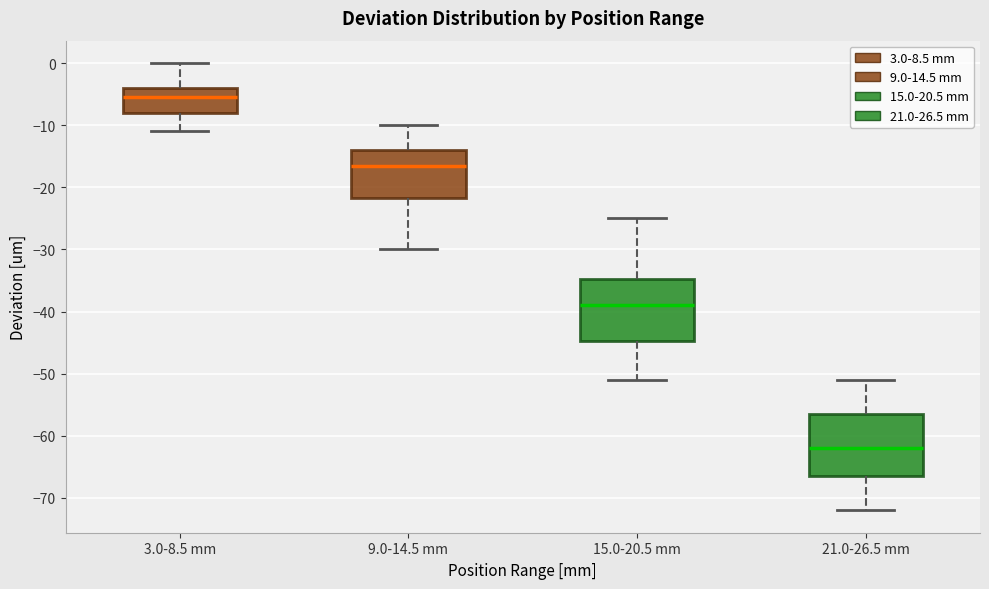

Reading left to right, transcribe this box plot: for each box, give where its median line is, the range the box spans, and where its two whiskers end, as read against the y-axis. The values are not printed on the chart, so give them approximately, as read against the axis.

3.0-8.5 mm: median -5, box -8 to -4, whiskers -11 to 0
9.0-14.5 mm: median -16, box -22 to -14, whiskers -30 to -10
15.0-20.5 mm: median -39, box -45 to -35, whiskers -51 to -25
21.0-26.5 mm: median -62, box -66 to -56, whiskers -72 to -51